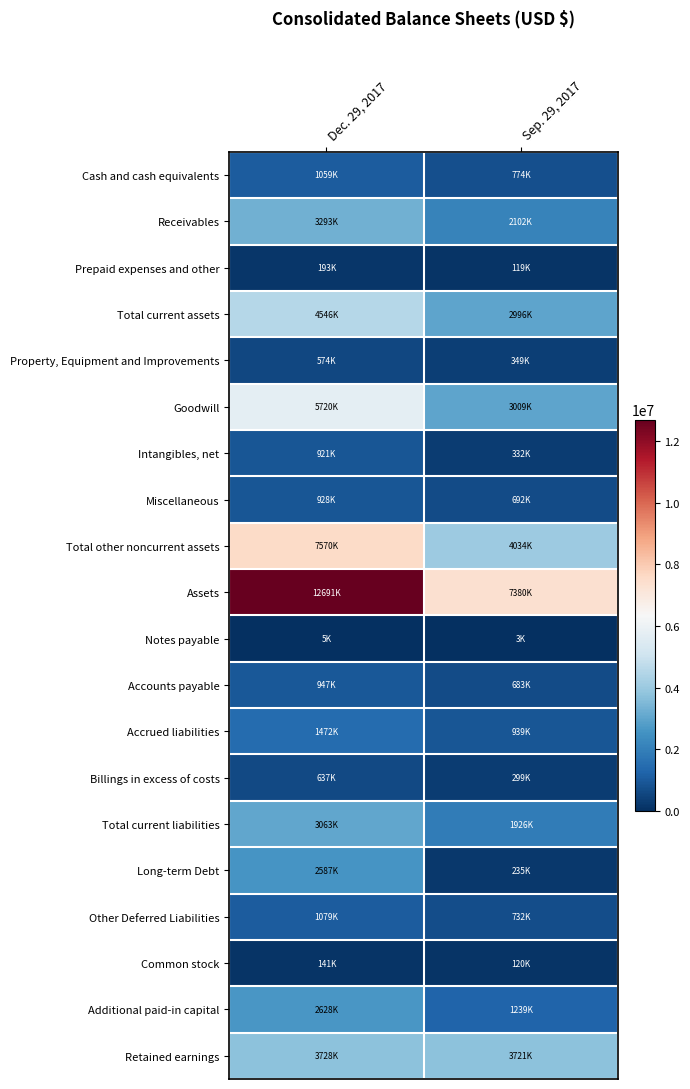

Reading left to right, list all the values displayed in this chart.

Cash and cash equivalents: Dec. 29, 2017=1059839	Sep. 29, 2017=774151
Receivables: Dec. 29, 2017=3293502	Sep. 29, 2017=2102543
Prepaid expenses and other: Dec. 29, 2017=193614	Sep. 29, 2017=119486
Total current assets: Dec. 29, 2017=4546955	Sep. 29, 2017=2996180
Property, Equipment and Improvements: Dec. 29, 2017=574034	Sep. 29, 2017=349911
Goodwill: Dec. 29, 2017=5720875	Sep. 29, 2017=3009826
Intangibles, net: Dec. 29, 2017=921000	Sep. 29, 2017=332920
Miscellaneous: Dec. 29, 2017=928893	Sep. 29, 2017=692022
Total other noncurrent assets: Dec. 29, 2017=7570768	Sep. 29, 2017=4034768
Assets: Dec. 29, 2017=12691757	Sep. 29, 2017=7380859
Notes payable: Dec. 29, 2017=5450	Sep. 29, 2017=3071
Accounts payable: Dec. 29, 2017=947199	Sep. 29, 2017=683605
Accrued liabilities: Dec. 29, 2017=1472865	Sep. 29, 2017=939687
Billings in excess of costs: Dec. 29, 2017=637542	Sep. 29, 2017=299864
Total current liabilities: Dec. 29, 2017=3063056	Sep. 29, 2017=1926227
Long-term Debt: Dec. 29, 2017=2587933	Sep. 29, 2017=235000
Other Deferred Liabilities: Dec. 29, 2017=1079021	Sep. 29, 2017=732281
Common stock: Dec. 29, 2017=141557	Sep. 29, 2017=120386
Additional paid-in capital: Dec. 29, 2017=2628012	Sep. 29, 2017=1239782
Retained earnings: Dec. 29, 2017=3728527	Sep. 29, 2017=3721698